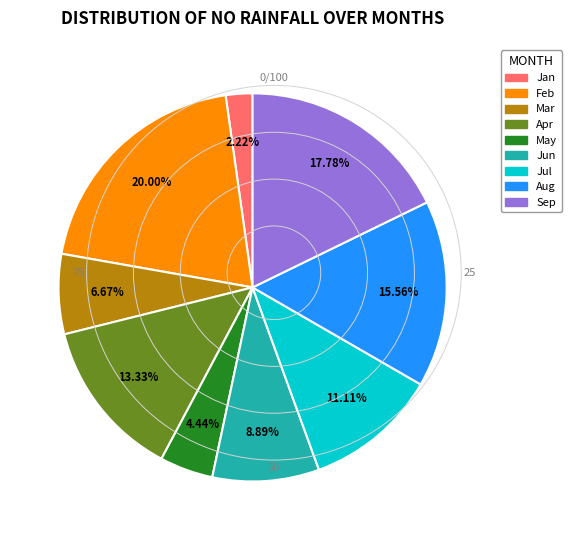

Does any single category account for the majority?

No